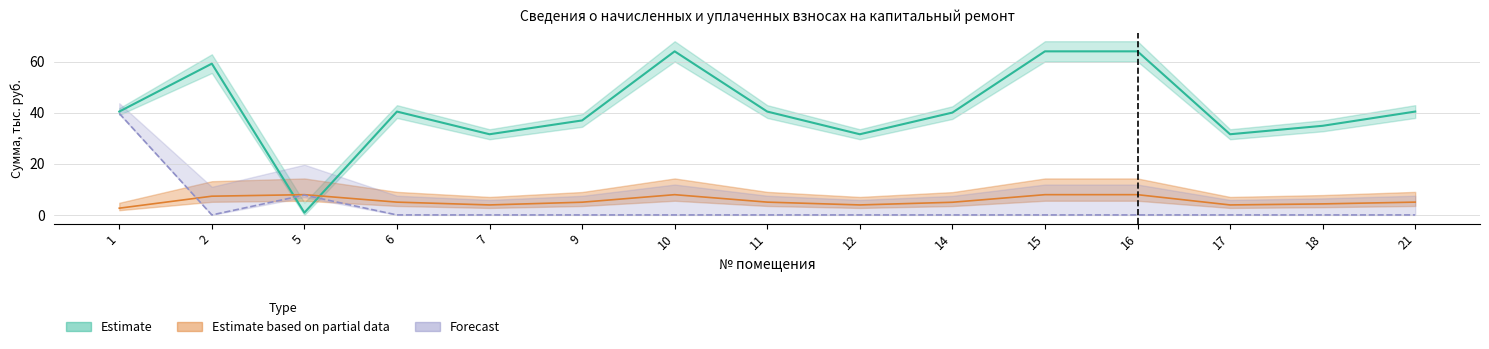

Is it true that уплачено equals -22.8 at 7?

False